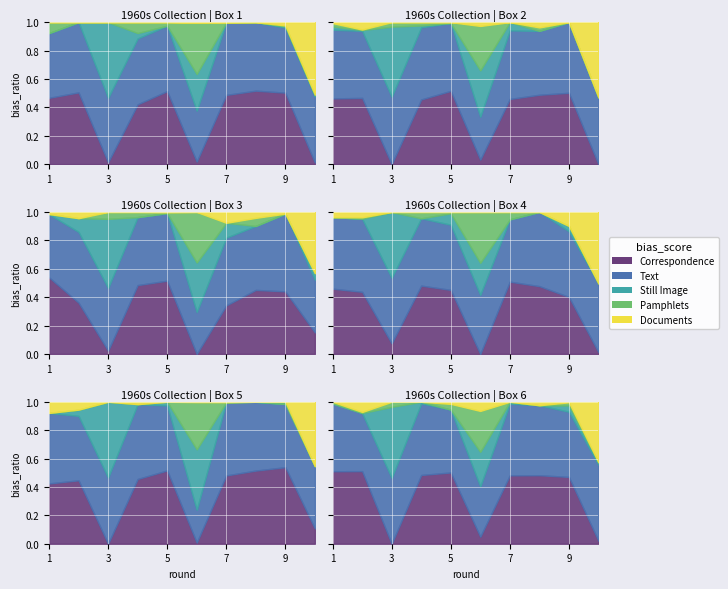

Rank the series by their maximum value, from lowest to highest.

Correspondence, Text, Still Image, Pamphlets, Documents